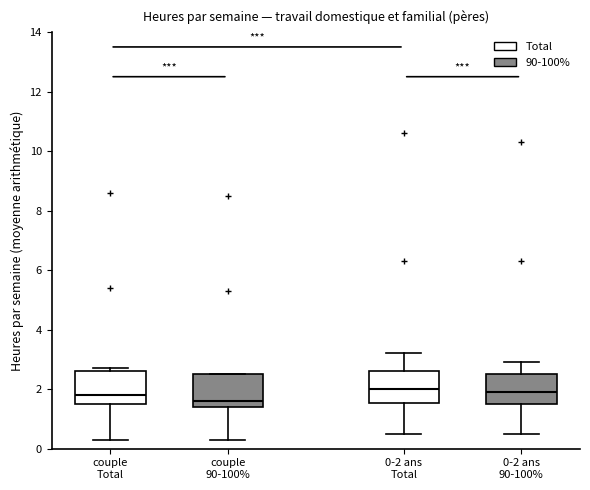

Reading left to right, read every box against the y-axis: the position of its median line, the range the box covers, and the ends of its whiskers. The values are not printed on the chart, so give them approximately, as read against the axis.

couple Total: median 1.8, box 1.6 to 2.6, whiskers 0.4 to 2.8
couple 90-100%: median 1.6, box 1.4 to 2.6, whiskers 0.4 to 2.6
0-2 ans Total: median 2.0, box 1.6 to 2.6, whiskers 0.6 to 3.2
0-2 ans 90-100%: median 2.0, box 1.6 to 2.6, whiskers 0.6 to 3.0